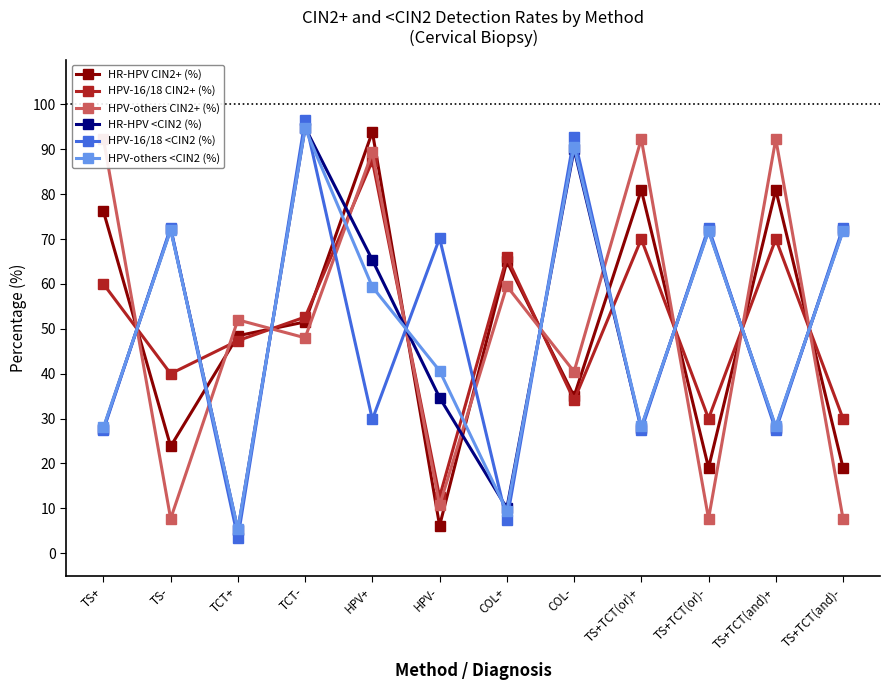

Reading right to left, what are all the values shown in this chart?

HR-HPV CIN2+ (%): 19.1	81.0	19.1	81.0	34.9	65.0	6.1	93.9	51.5	48.5	23.8	76.2
HPV-16/18 CIN2+ (%): 30.0	70.0	30.0	70.0	34.1	65.9	12.6	87.4	52.6	47.4	40.0	60.0
HPV-others CIN2+ (%): 7.7	92.3	7.7	92.3	40.5	59.5	10.7	89.3	48.0	52.0	7.7	92.3
HR-HPV <CIN2 (%): 72.0	28.0	72.0	28.0	90.0	10.0	34.7	65.3	94.8	5.2	72.2	27.8
HPV-16/18 <CIN2 (%): 72.6	27.4	72.6	27.4	92.7	7.3	70.2	29.8	96.6	3.4	72.6	27.4
HPV-others <CIN2 (%): 71.8	28.2	71.8	28.2	90.6	9.4	40.7	59.3	94.7	5.3	72.0	28.0